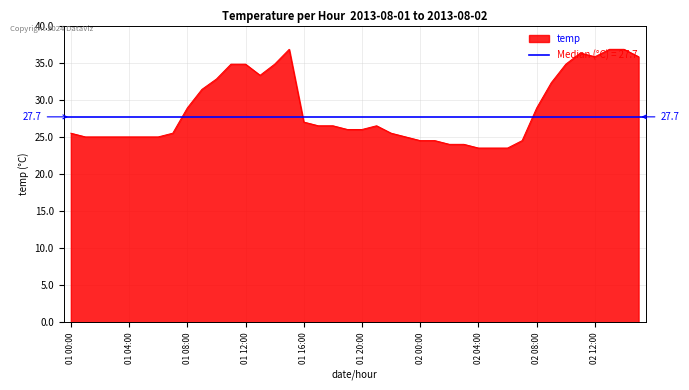

Is it true that temp equals 44.6 at 01 00:00?

False